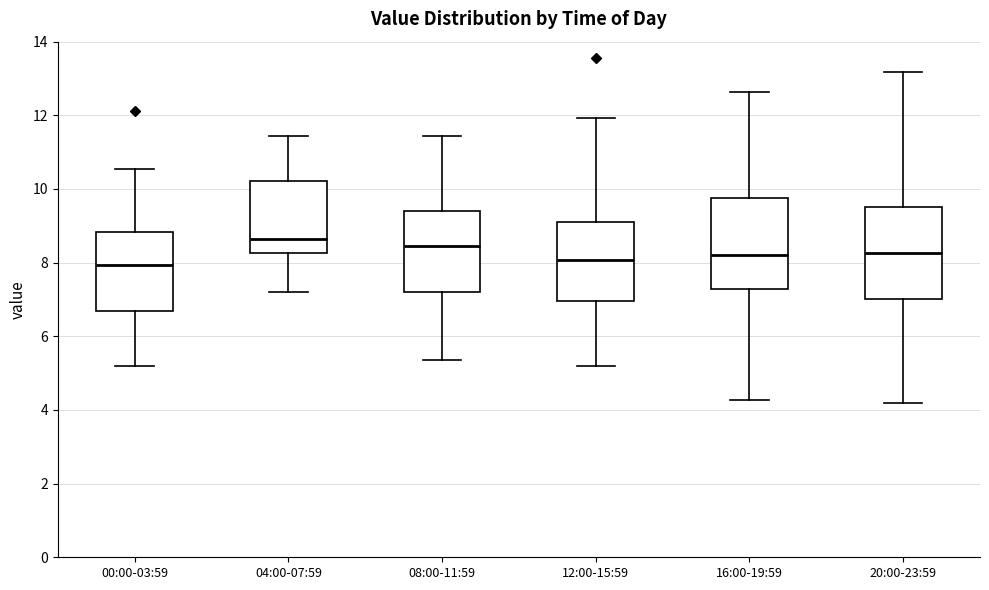

Reading left to right, read every box against the y-axis: the position of its median line, the range the box covers, and the ends of its whiskers. The values are not printed on the chart, so give them approximately, as read against the axis.

00:00-03:59: median 8.0, box 6.8 to 8.8, whiskers 5.2 to 10.6
04:00-07:59: median 8.6, box 8.2 to 10.2, whiskers 7.2 to 11.4
08:00-11:59: median 8.4, box 7.2 to 9.4, whiskers 5.4 to 11.4
12:00-15:59: median 8.0, box 7.0 to 9.2, whiskers 5.2 to 12.0
16:00-19:59: median 8.2, box 7.2 to 9.8, whiskers 4.2 to 12.6
20:00-23:59: median 8.2, box 7.0 to 9.6, whiskers 4.2 to 13.2